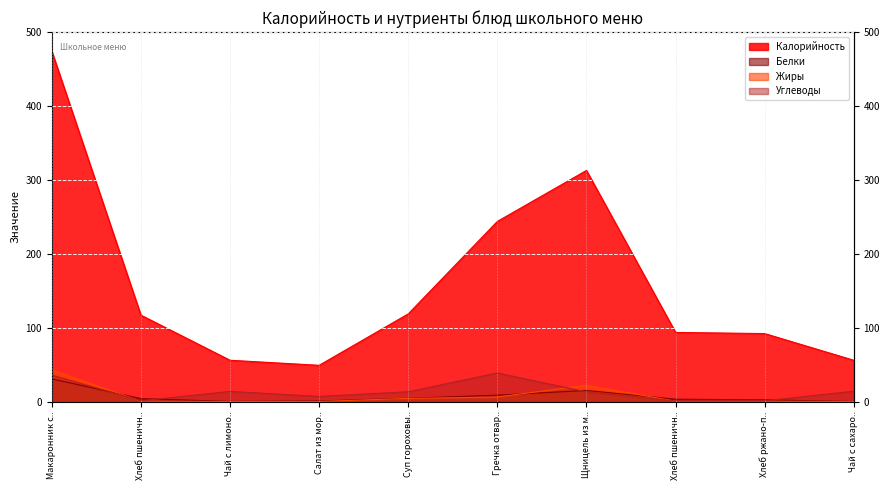

What is the sum of all Углеводы values?

138.0